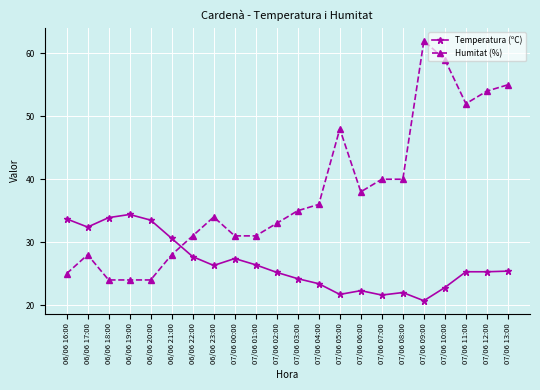

Where do Temperatura (ºC) and Humitat (%) first cross each other?

06/06 21:00 and 06/06 22:00